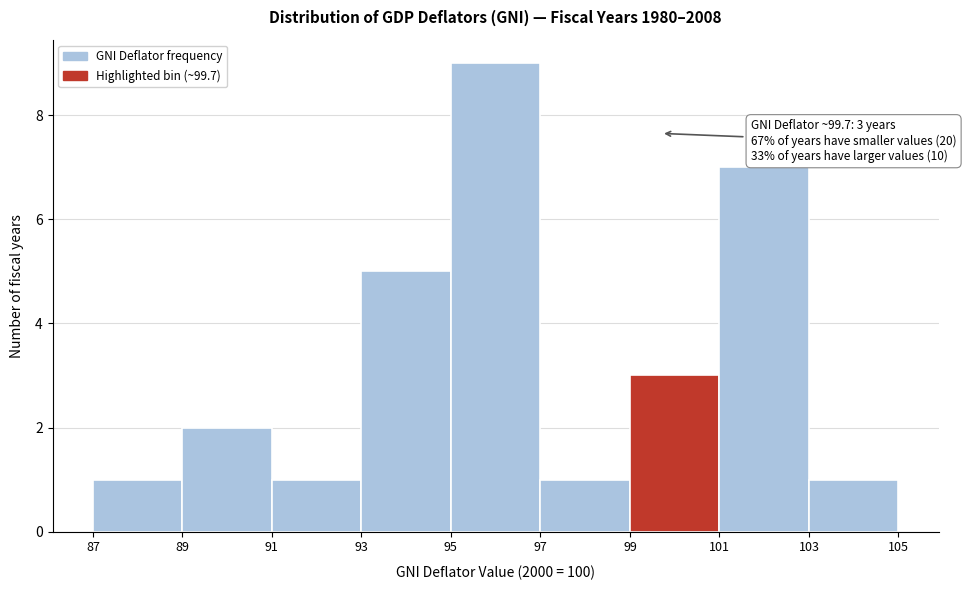

Which range on the x-axis has the tallest bar?

95 to 97